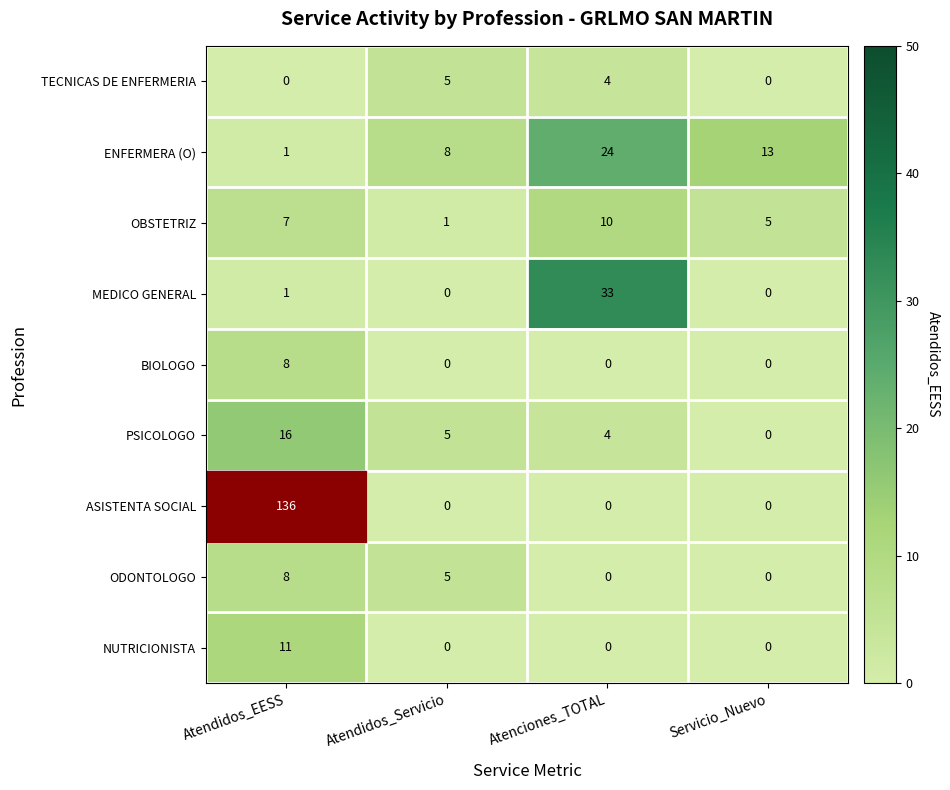

At which label does ENFERMERA (O) reach its minimum?

Atendidos_EESS